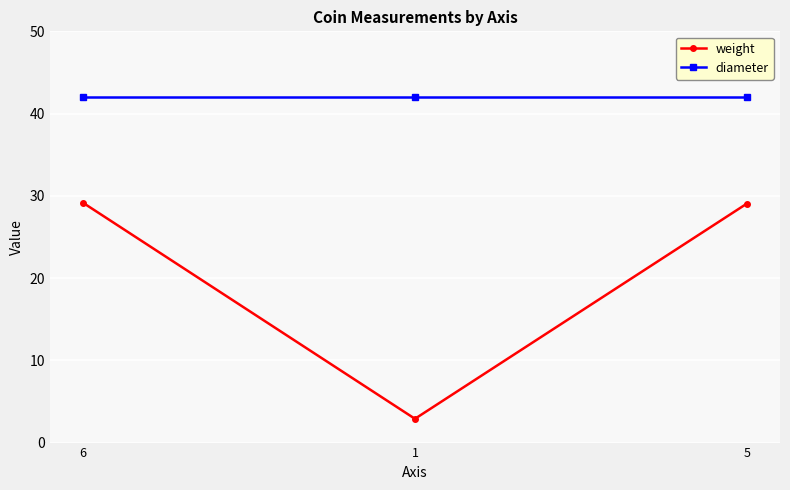

What is the sum of the diameter values at 5 and 6?

84.0